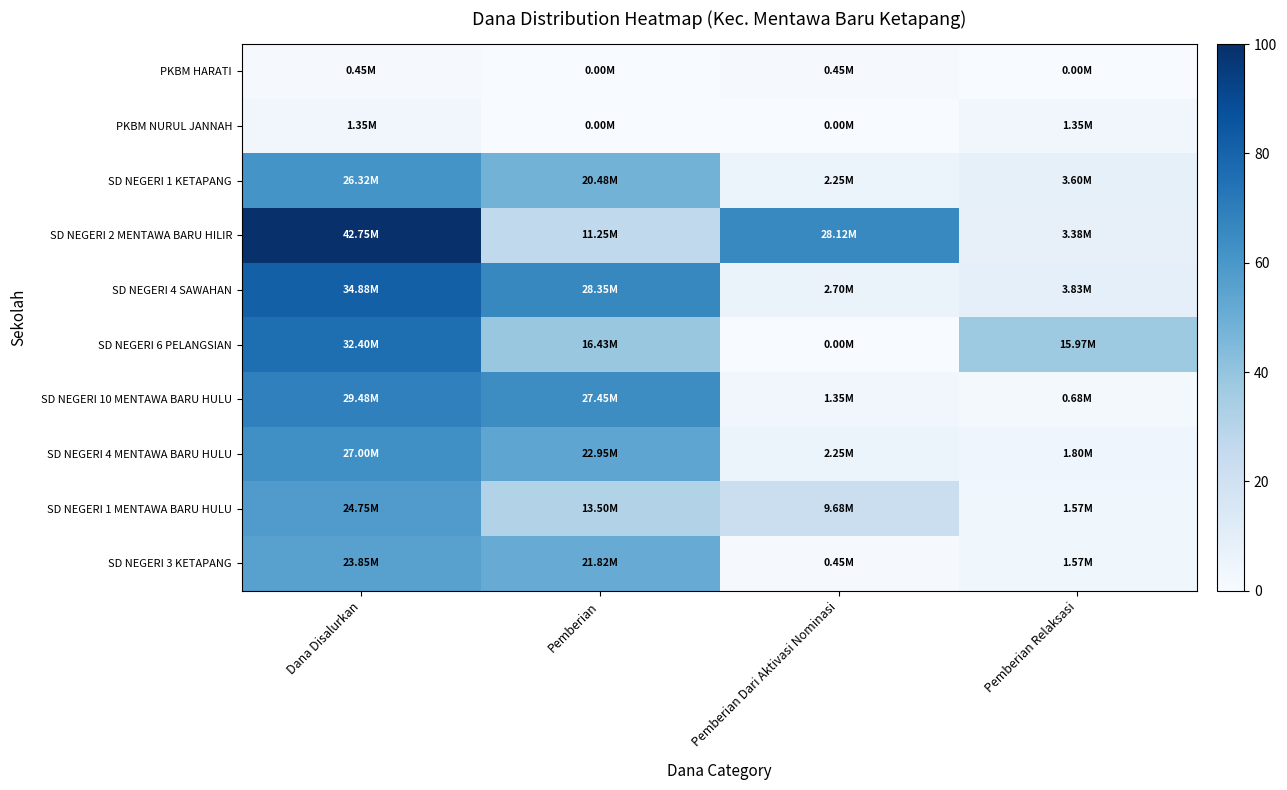

How many series are shown in this chart?

10